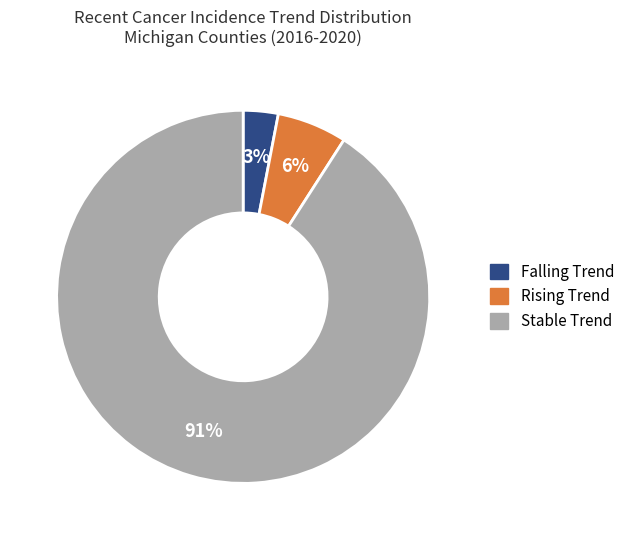

How many slices are in this pie chart?

3